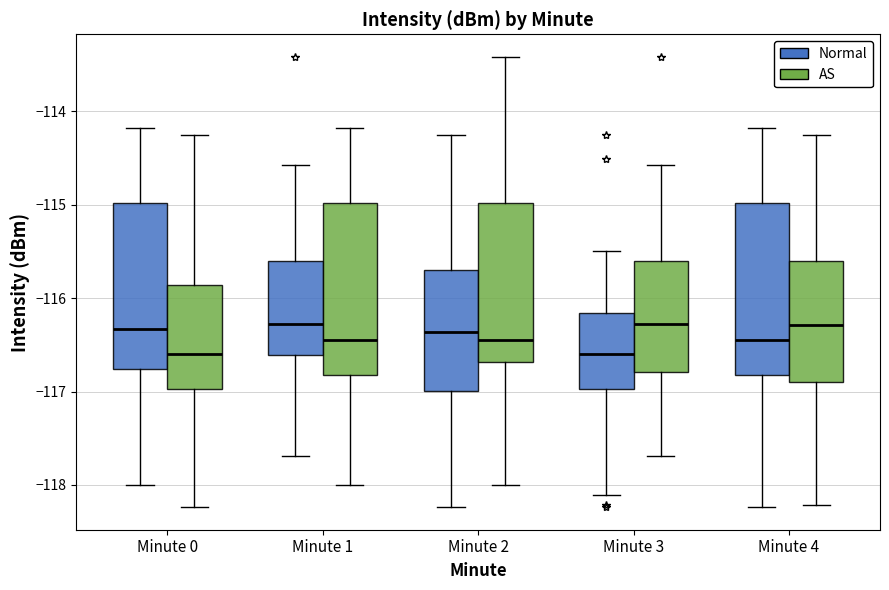

Reading left to right, transcribe this box plot: for each box, give where its median line is, the range the box spans, and where its two whiskers end, as read against the y-axis. The values are not printed on the chart, so give them approximately, as read against the axis.

Minute 0 (Normal): median -116.3, box -116.8 to -115.0, whiskers -118.0 to -114.2
Minute 0 (AS): median -116.6, box -117.0 to -115.9, whiskers -118.2 to -114.3
Minute 1 (Normal): median -116.3, box -116.6 to -115.6, whiskers -117.7 to -114.6
Minute 1 (AS): median -116.4, box -116.8 to -115.0, whiskers -118.0 to -114.2
Minute 2 (Normal): median -116.4, box -117.0 to -115.7, whiskers -118.2 to -114.3
Minute 2 (AS): median -116.4, box -116.7 to -115.0, whiskers -118.0 to -113.4
Minute 3 (Normal): median -116.6, box -117.0 to -116.2, whiskers -118.1 to -115.5
Minute 3 (AS): median -116.3, box -116.8 to -115.6, whiskers -117.7 to -114.6
Minute 4 (Normal): median -116.4, box -116.8 to -115.0, whiskers -118.2 to -114.2
Minute 4 (AS): median -116.3, box -116.9 to -115.6, whiskers -118.2 to -114.3